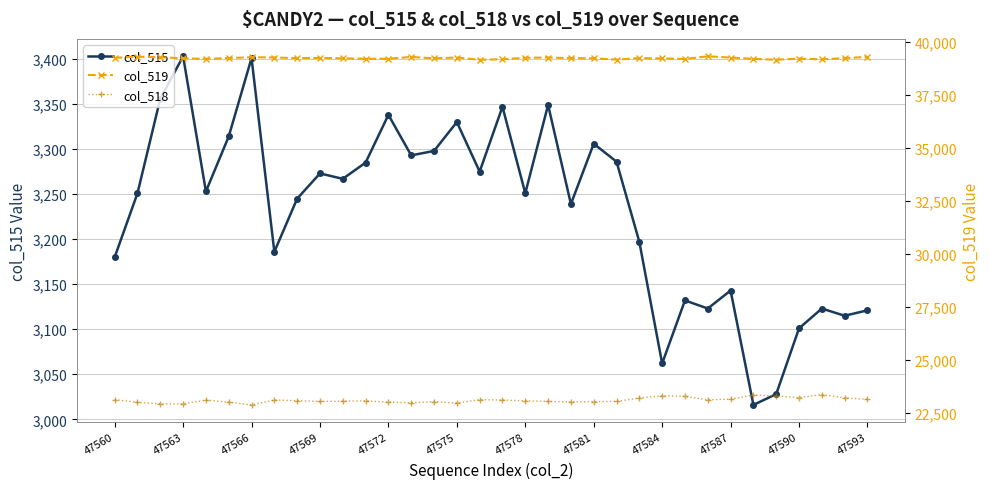

The value of col_515 at 47593 is 1428. True or false?

False